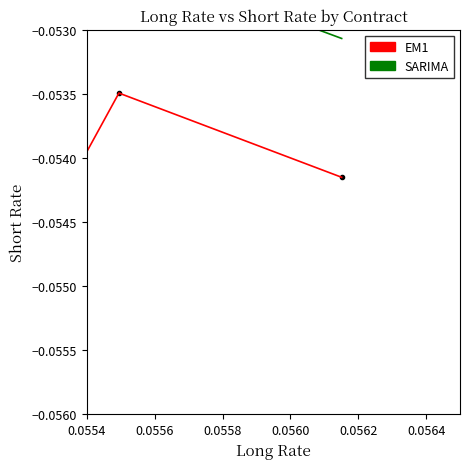

Reading left to right, transcribe all the data shown in this chart.

EM1: -0.1	-0.1	-0.1	-0.1	-0.1
SARIMA: -0.1	-0.1	-0.1	-0.1	-0.1